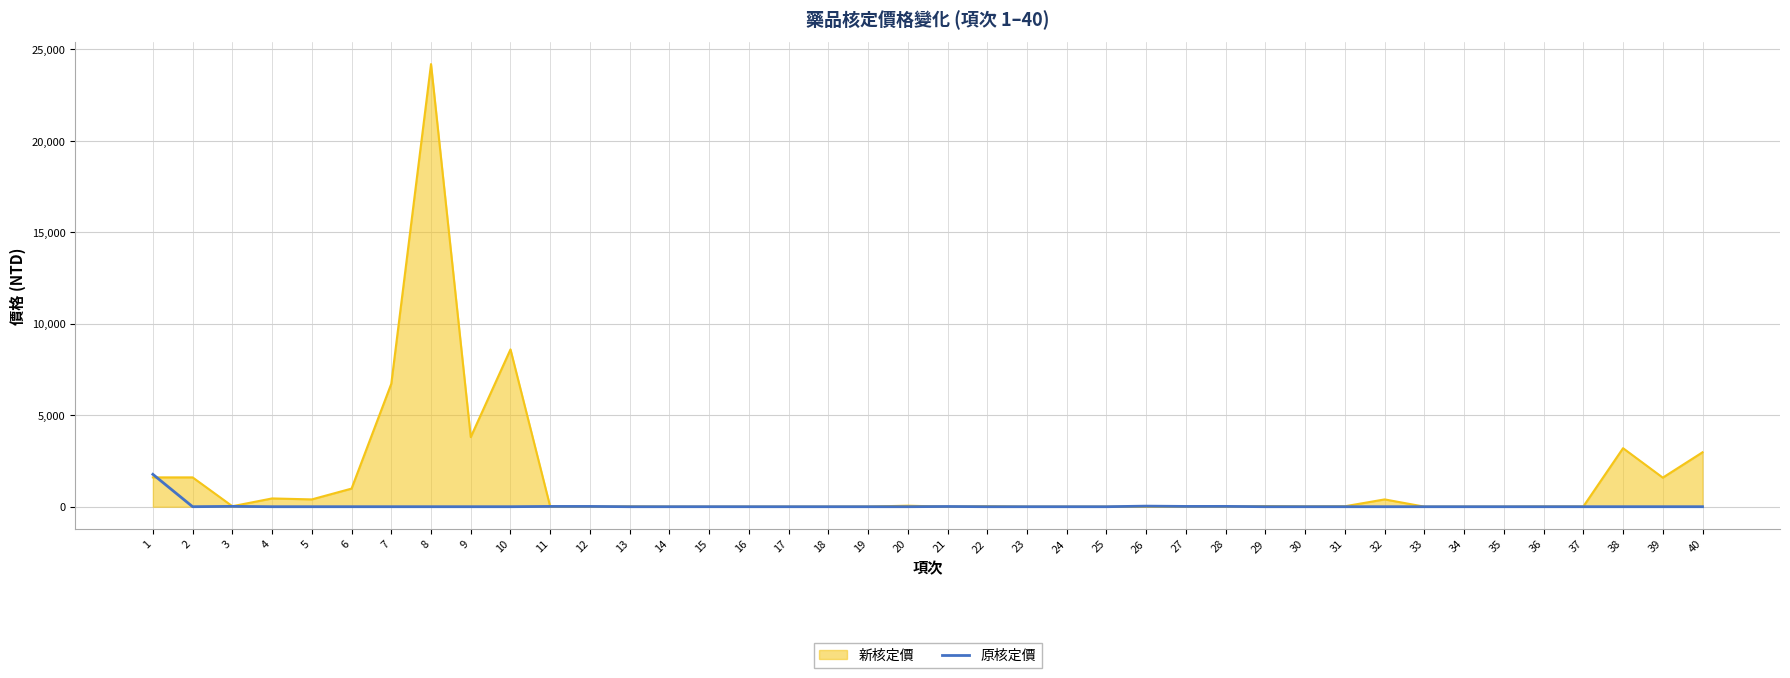

Which series has the largest total across all categories?

新核定價